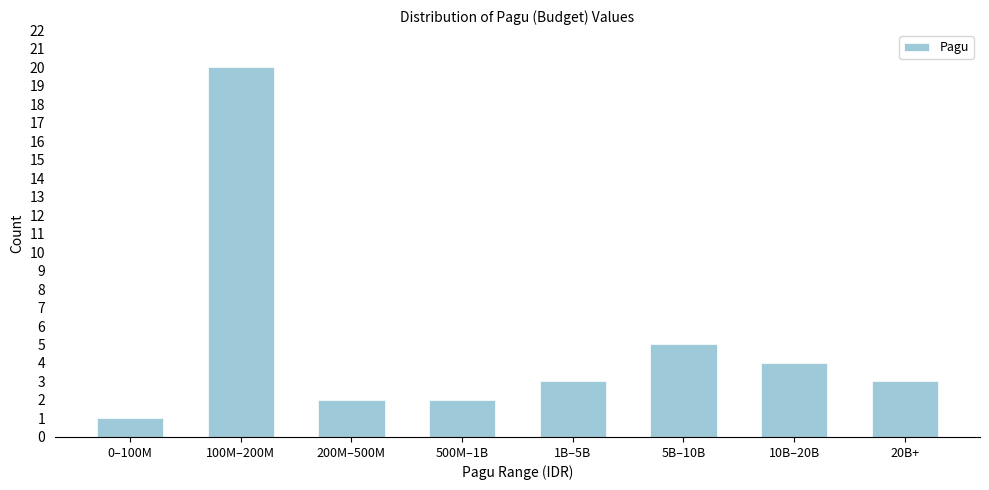

Reading left to right, extract all data points from this chart.

1	20	2	2	3	5	4	3